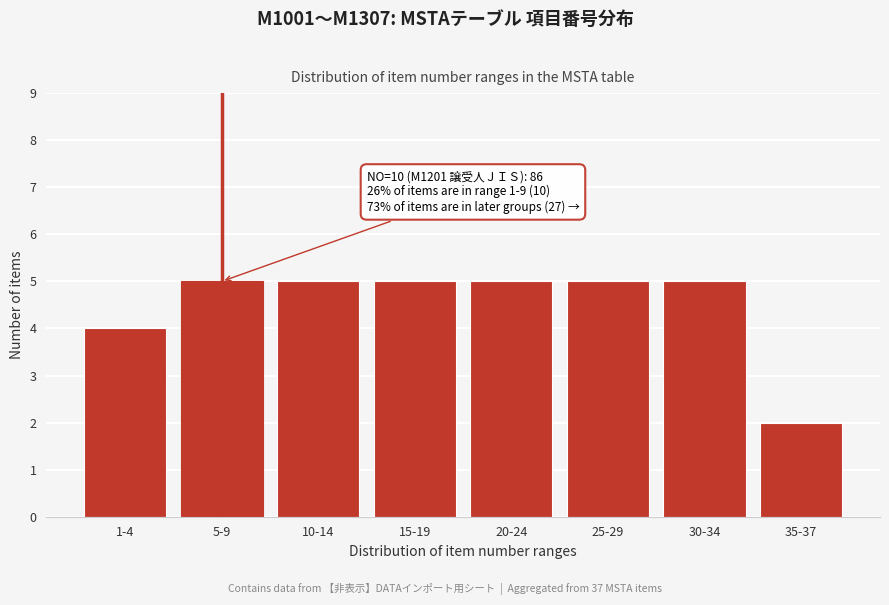

Reading left to right, list all the values displayed in this chart.

4	5	5	5	5	5	5	2